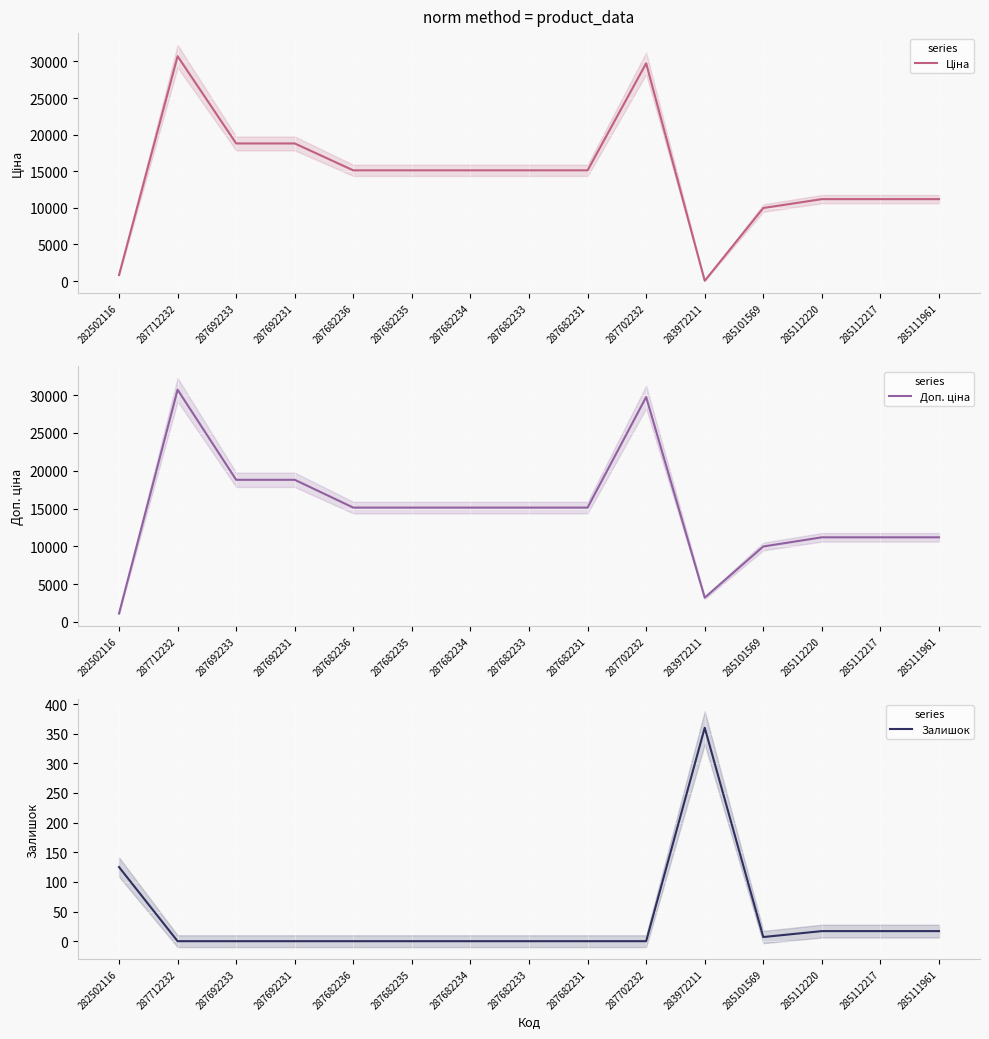

Where do Ціна and Залишок first cross each other?

287702232 and 283972211